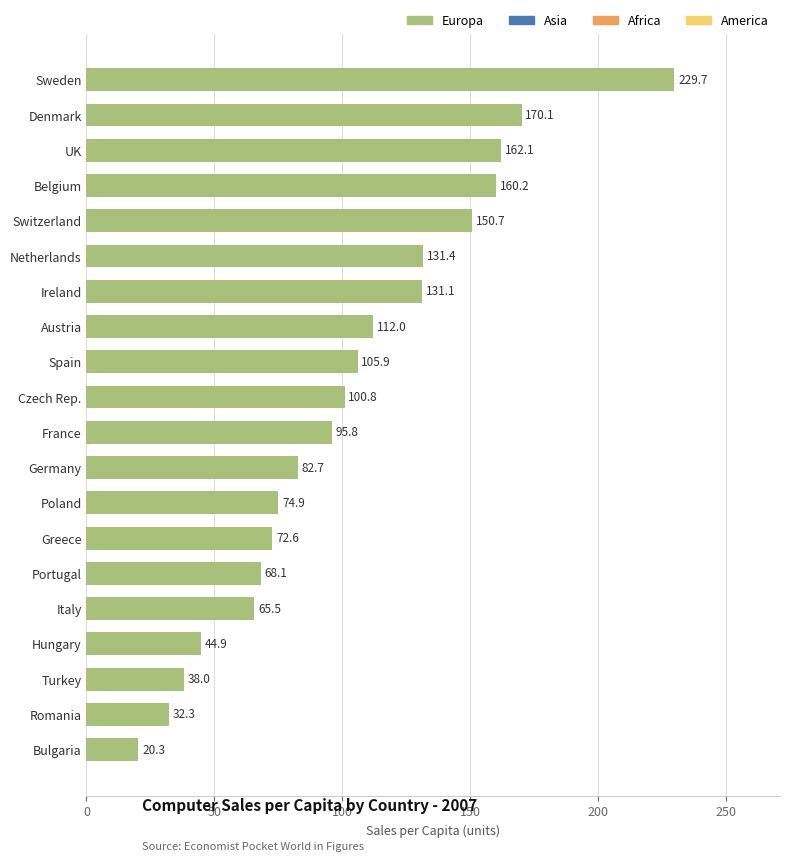

How many values are below 100?

10